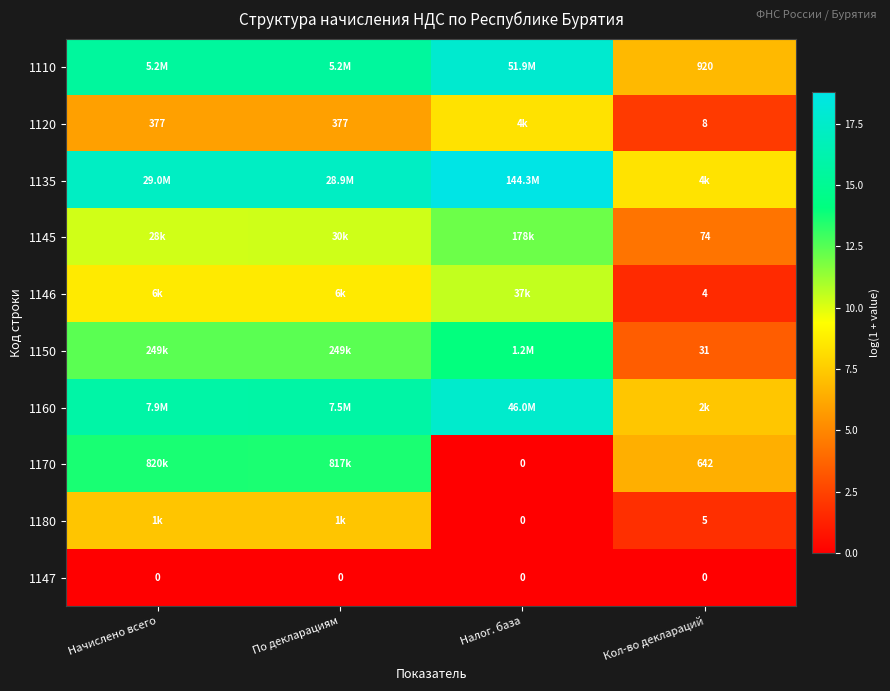

How many distinct data groups are displayed?

10